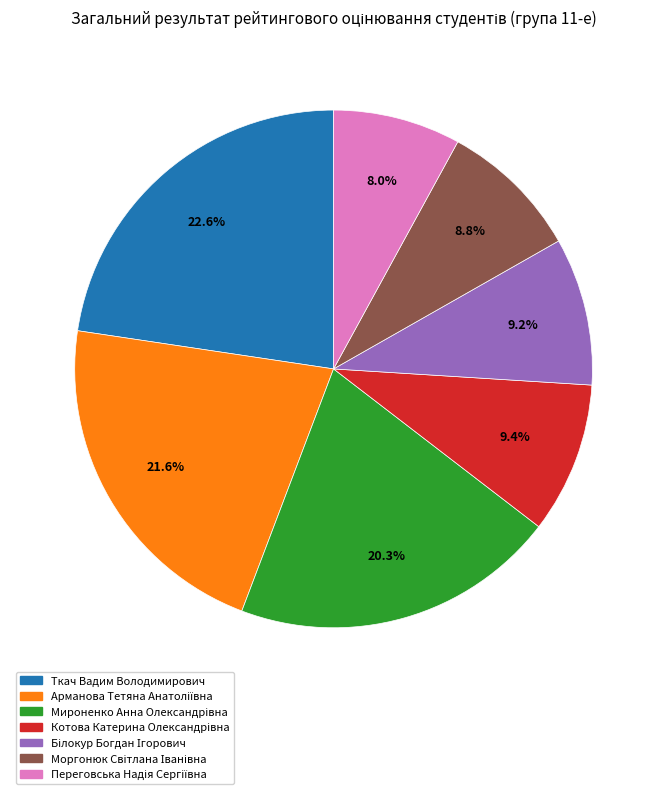

What is the largest slice in the pie chart?

Ткач Вадим Володимирович